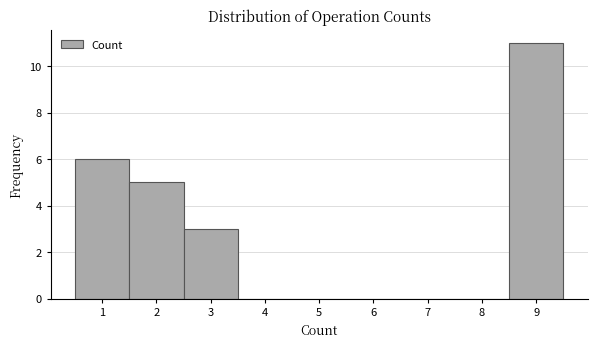

Reading left to right, list every bar in this chart as the range it spans on the x-axis followed by its height. The values are not printed on the chart, so give them approximately, as read against the axis.

0.5 to 1.5: 6
1.5 to 2.5: 5
2.5 to 3.5: 3
3.5 to 4.5: 0
4.5 to 5.5: 0
5.5 to 6.5: 0
6.5 to 7.5: 0
7.5 to 8.5: 0
8.5 to 9.5: 11